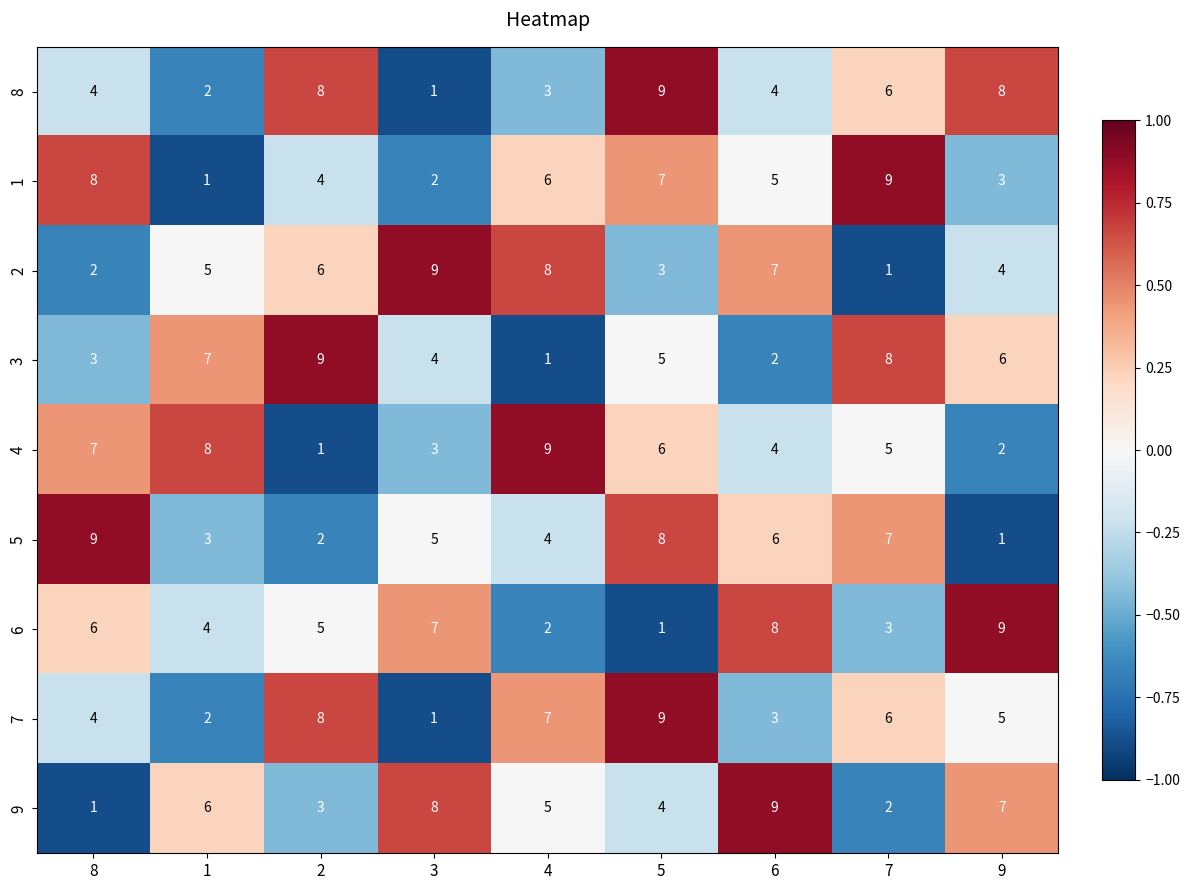

Between 8 and 2, which series saw the biggest shift?

5